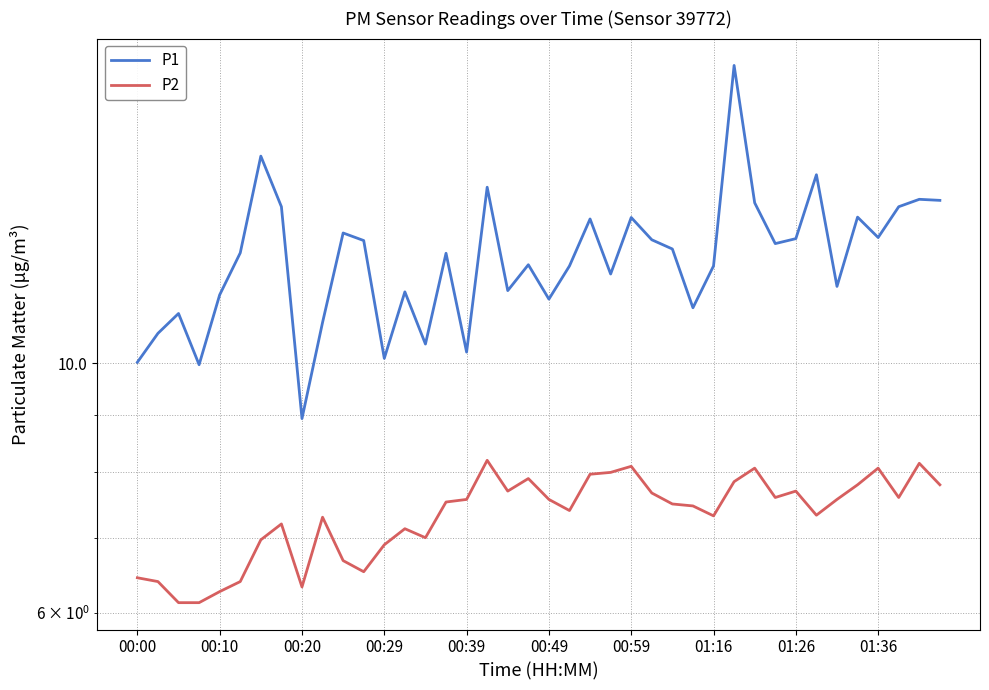

True or false: P1 and P2 intersect in this chart.

False